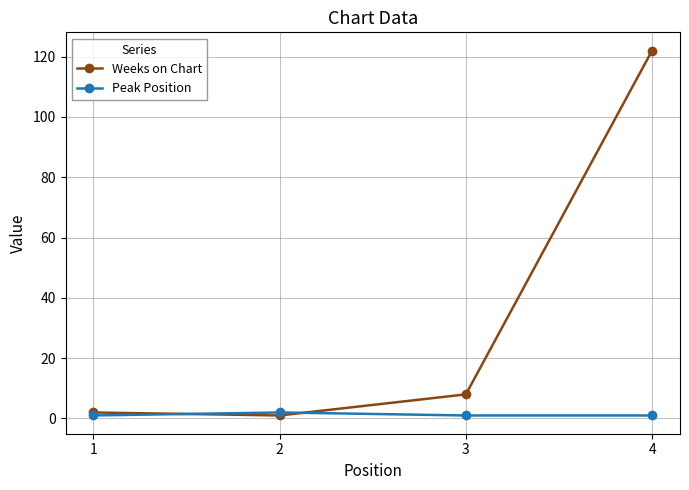

Count the number of categories in the chart.

4